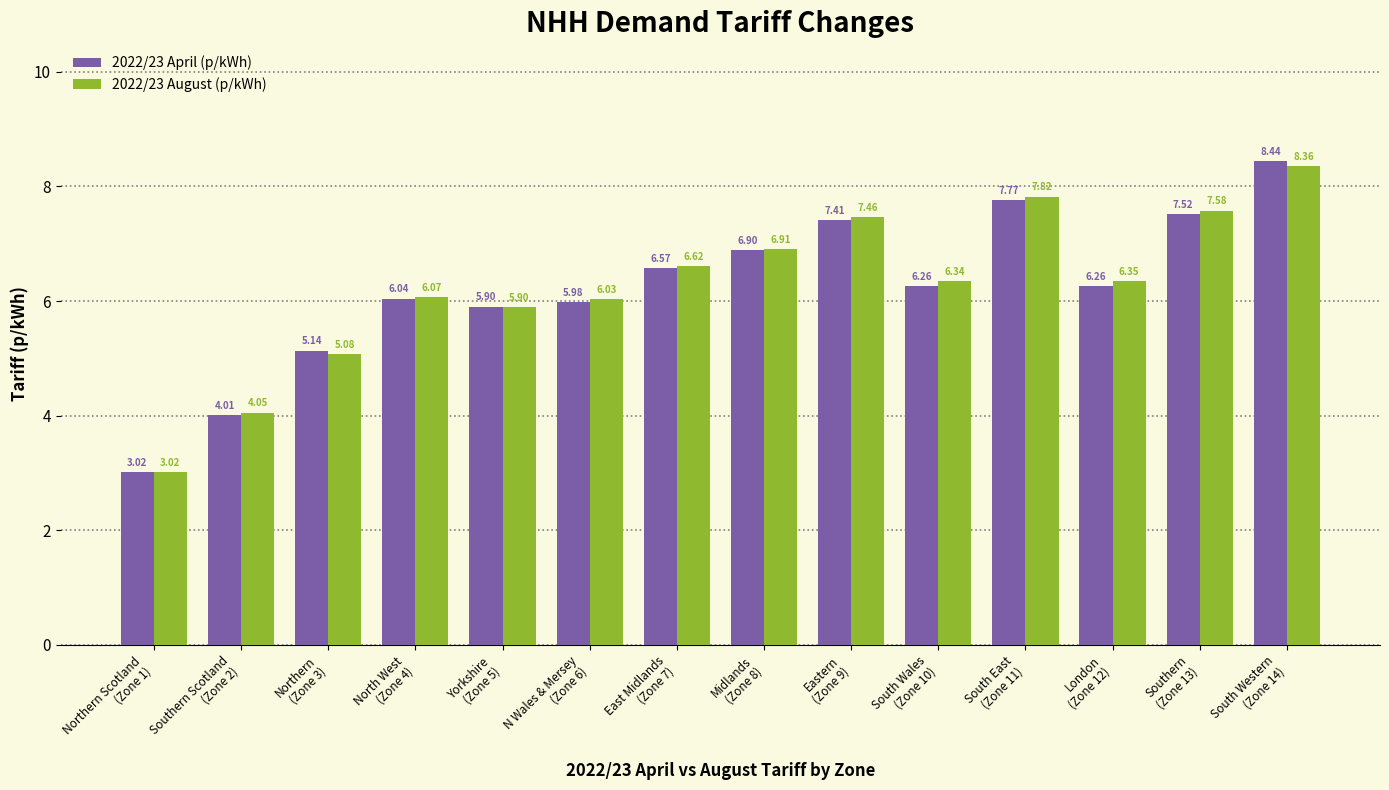

What is the difference between the maximum and second lowest values in the 2022/23 April (p/kWh) series?

4.4